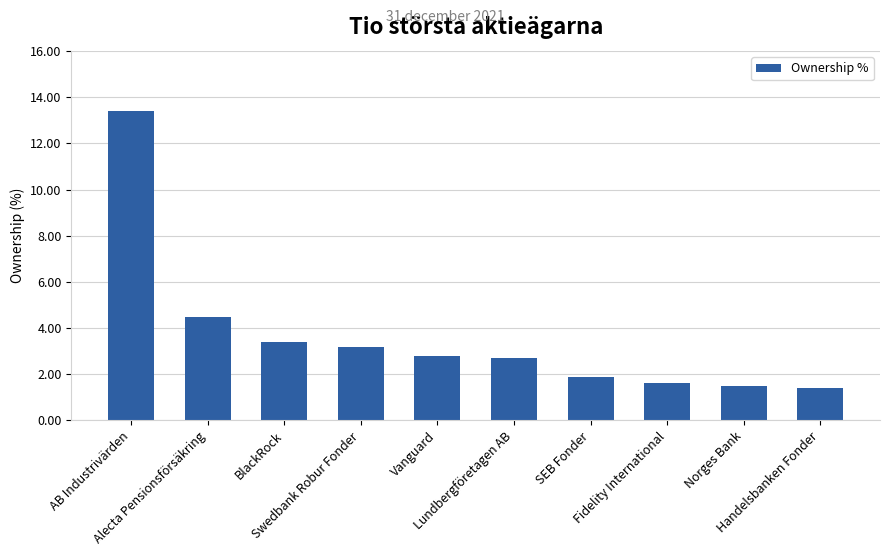

What is the average value?

3.6